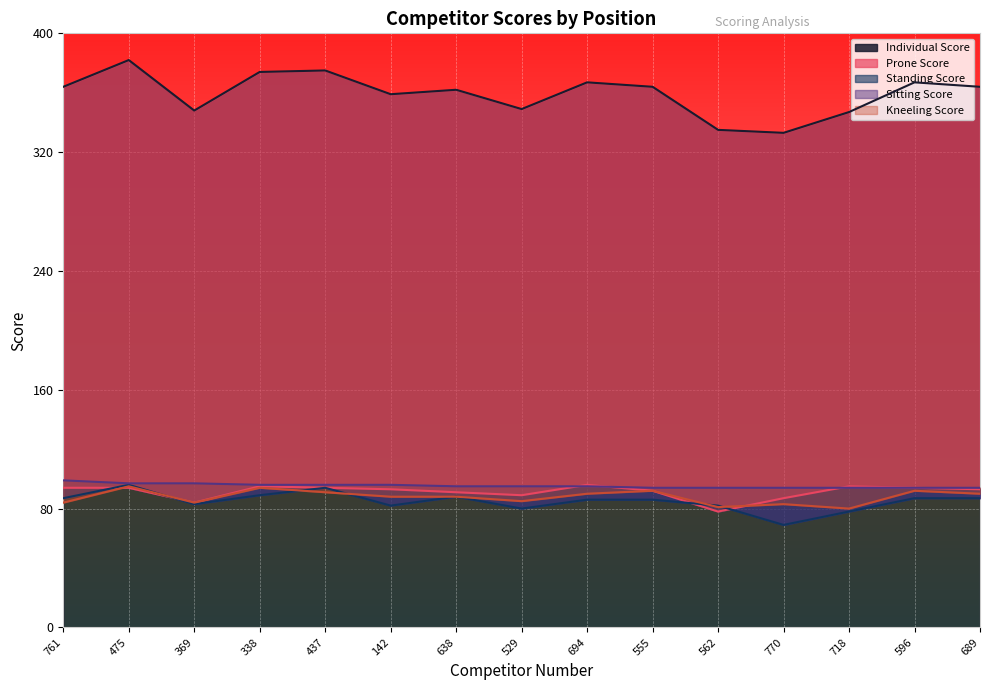

What is the difference between the maximum and minimum values in the Individual Score series?

49